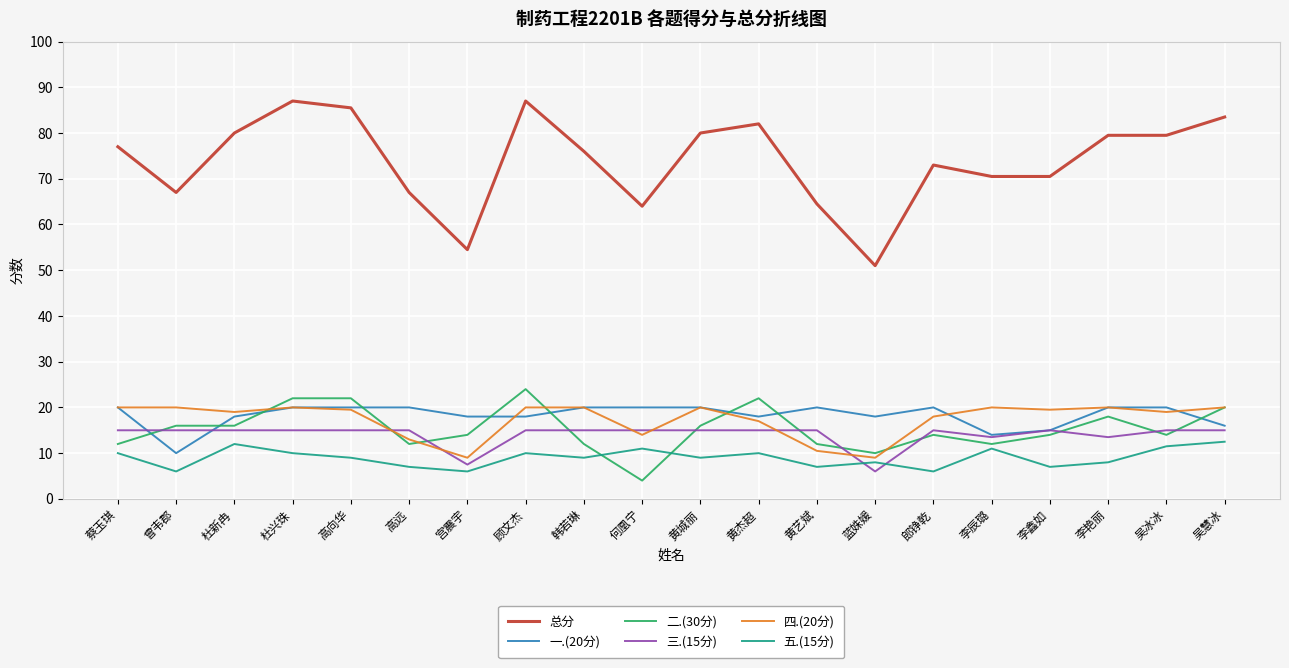

At 曾韦郡, list the series in order from smallest to largest.

五.(15分), 一.(20分), 三.(15分), 二.(30分), 四.(20分), 总分